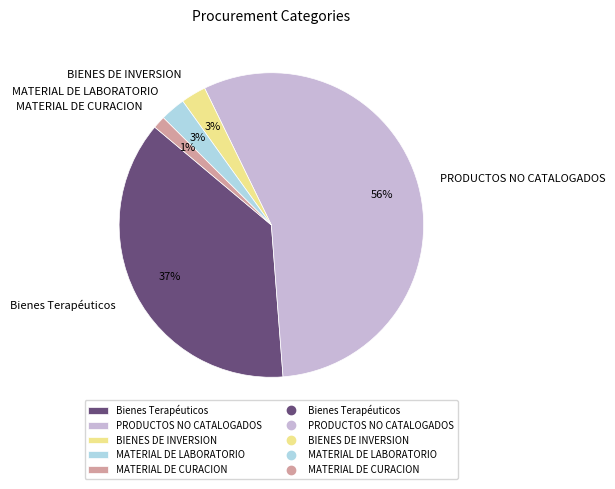

To the nearest percent, what portion does MATERIAL DE CURACION represent?

1%